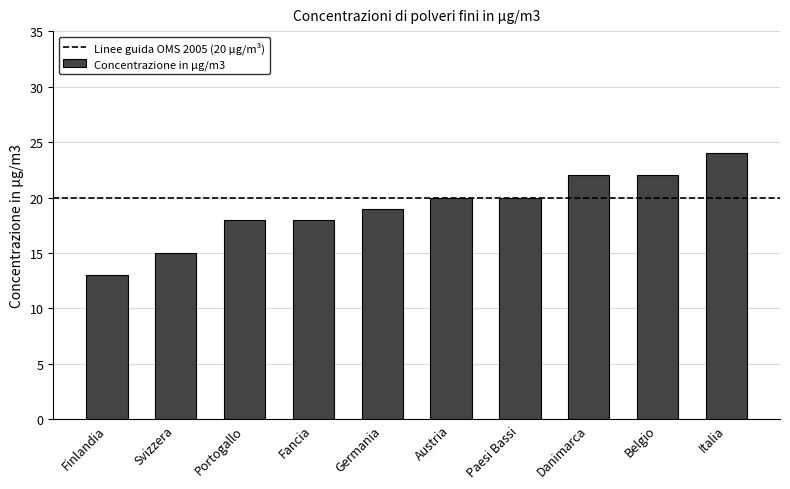

Which has a higher value, Italia or Germania?

Italia